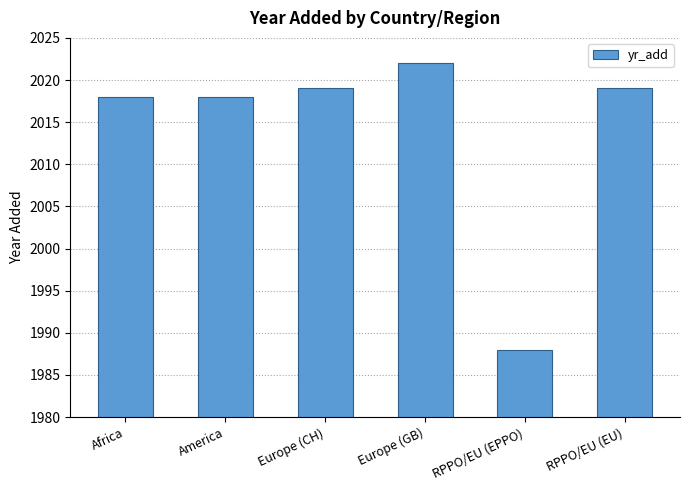

How many distinct data groups are displayed?

1